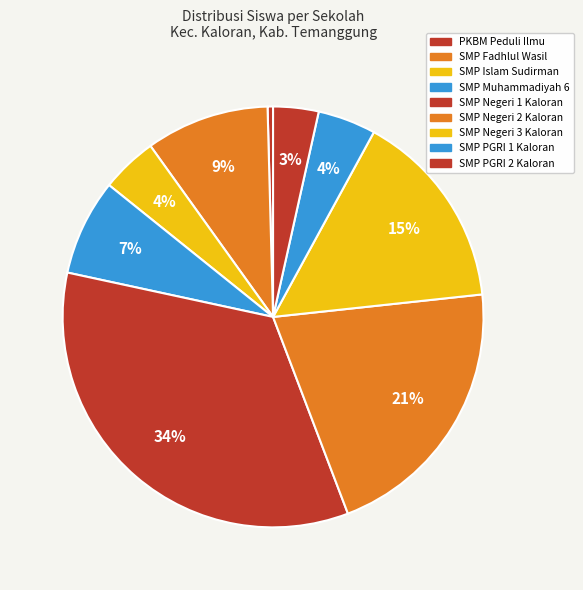

Count the number of slices in the pie.

9